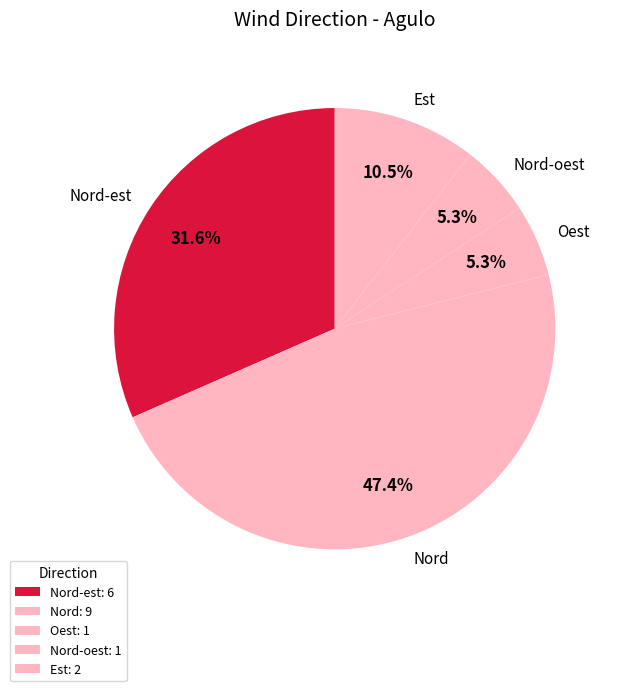

What percentage is the Nord slice, to the nearest percent?

47%